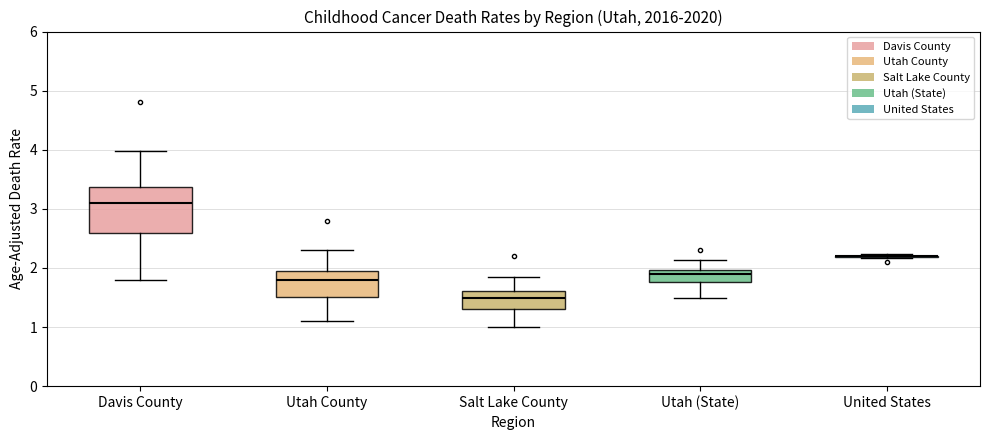

Reading left to right, read every box against the y-axis: the position of its median line, the range the box covers, and the ends of its whiskers. The values are not printed on the chart, so give them approximately, as read against the axis.

Davis County: median 3.1, box 2.6 to 3.4, whiskers 1.8 to 4.0
Utah County: median 1.8, box 1.5 to 2.0, whiskers 1.1 to 2.3
Salt Lake County: median 1.5, box 1.3 to 1.6, whiskers 1.0 to 1.9
Utah (State): median 1.9, box 1.8 to 2.0, whiskers 1.5 to 2.1
United States: box collapsed to a line at 2.2, whiskers 2.2 to 2.2